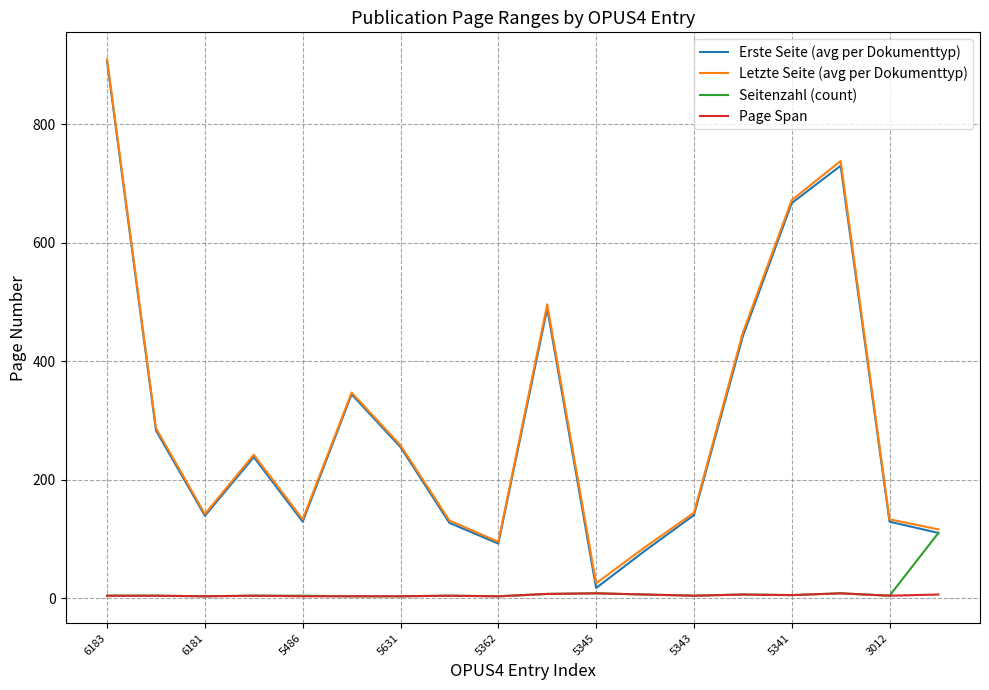

What is the maximum value shown in the chart?

910